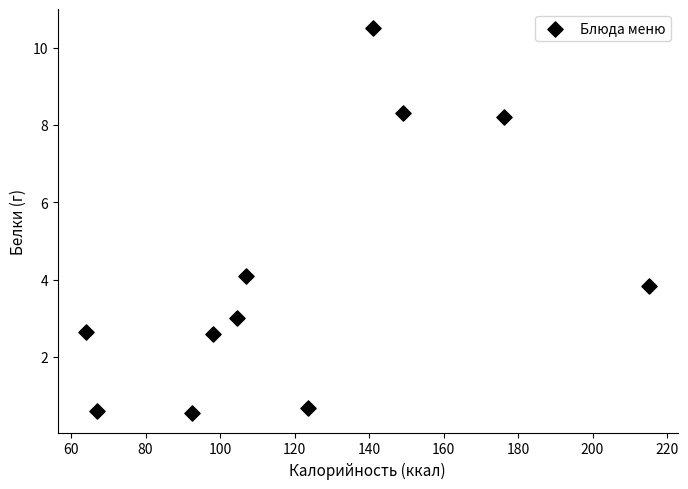

What Y value in the scatter plot is closest to 5?

4.1